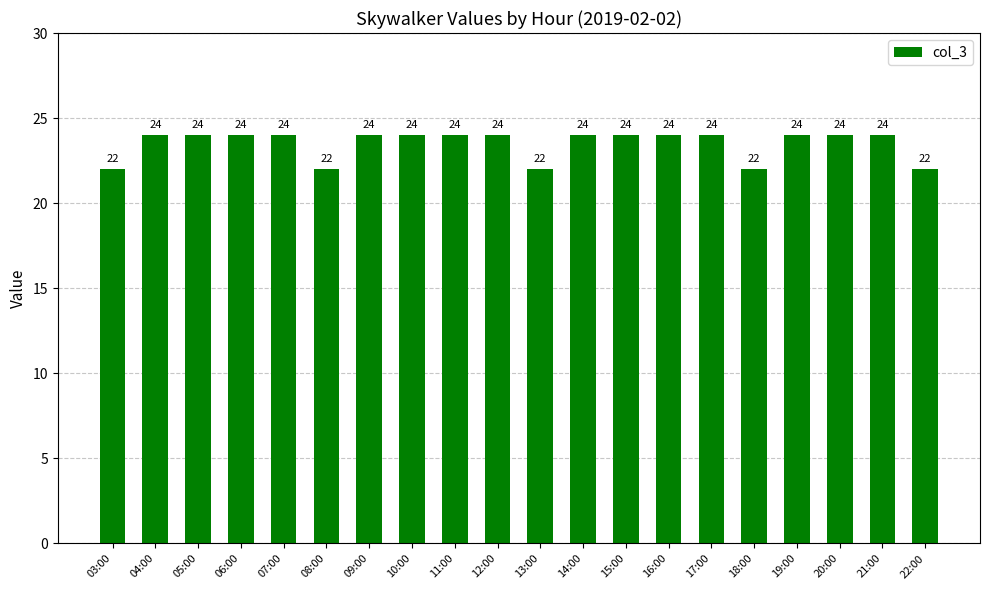

Read the value at 08:00.

22